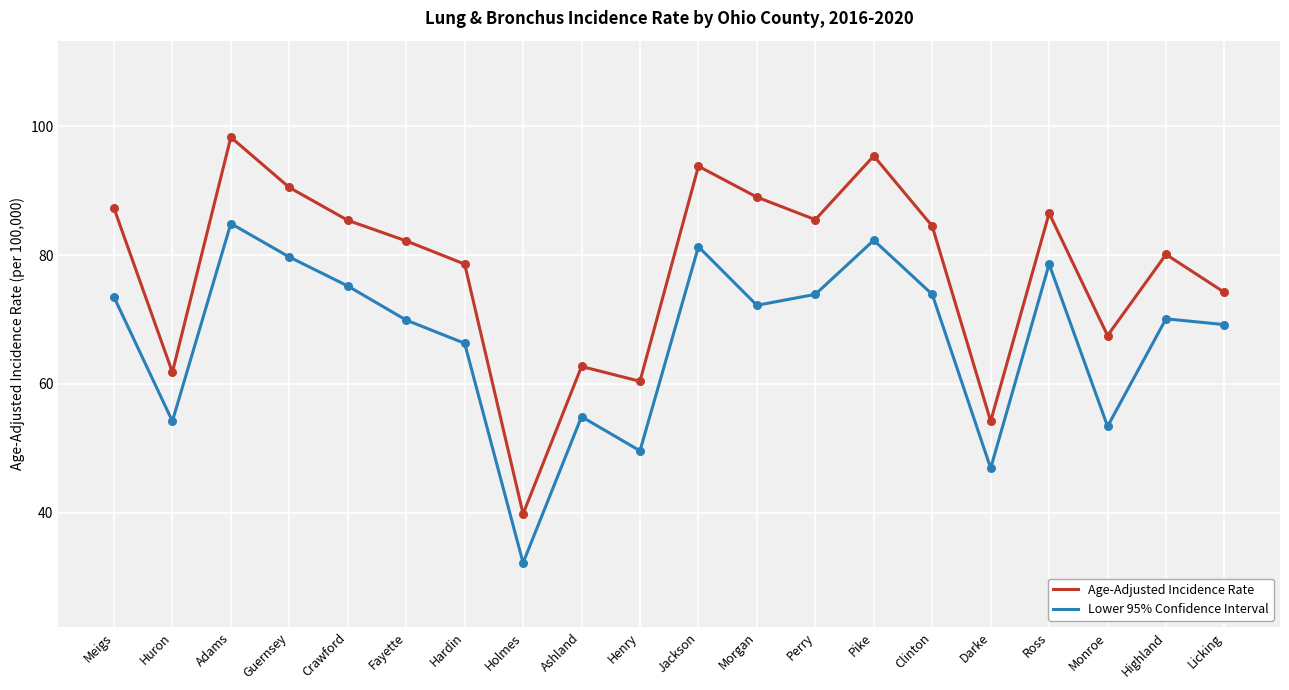

Which series changed the most between Meigs and Licking?

Age-Adjusted Incidence Rate